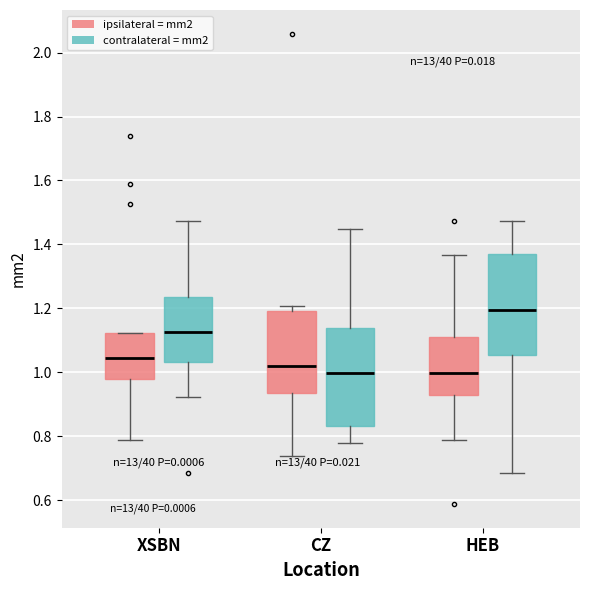

Which box's median line is the highest?

HEB (contralateral = mm2)